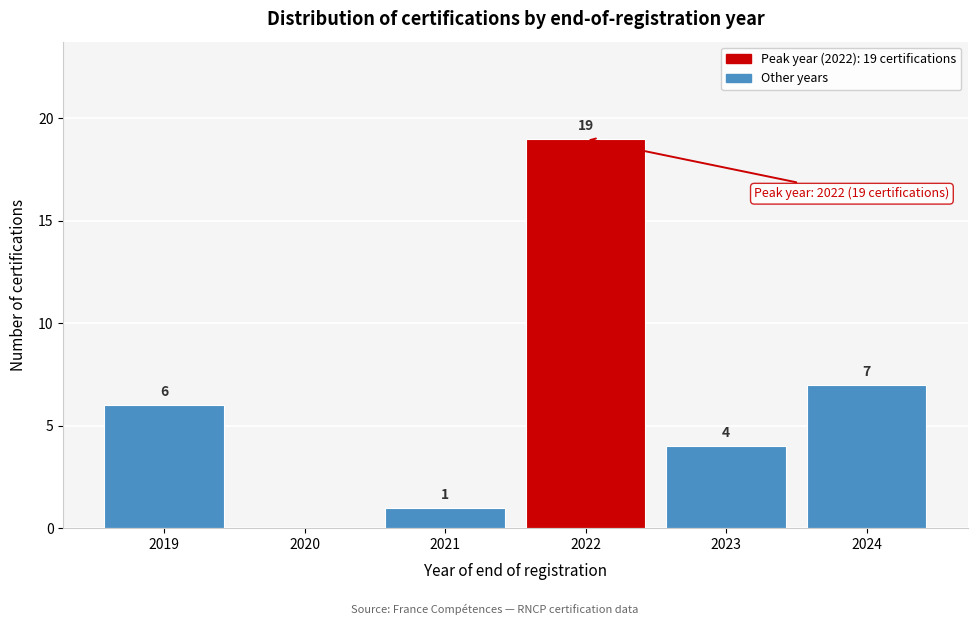

Reading left to right, extract all data points from this chart.

2019=6	2020=0	2021=1	2022=19	2023=4	2024=7